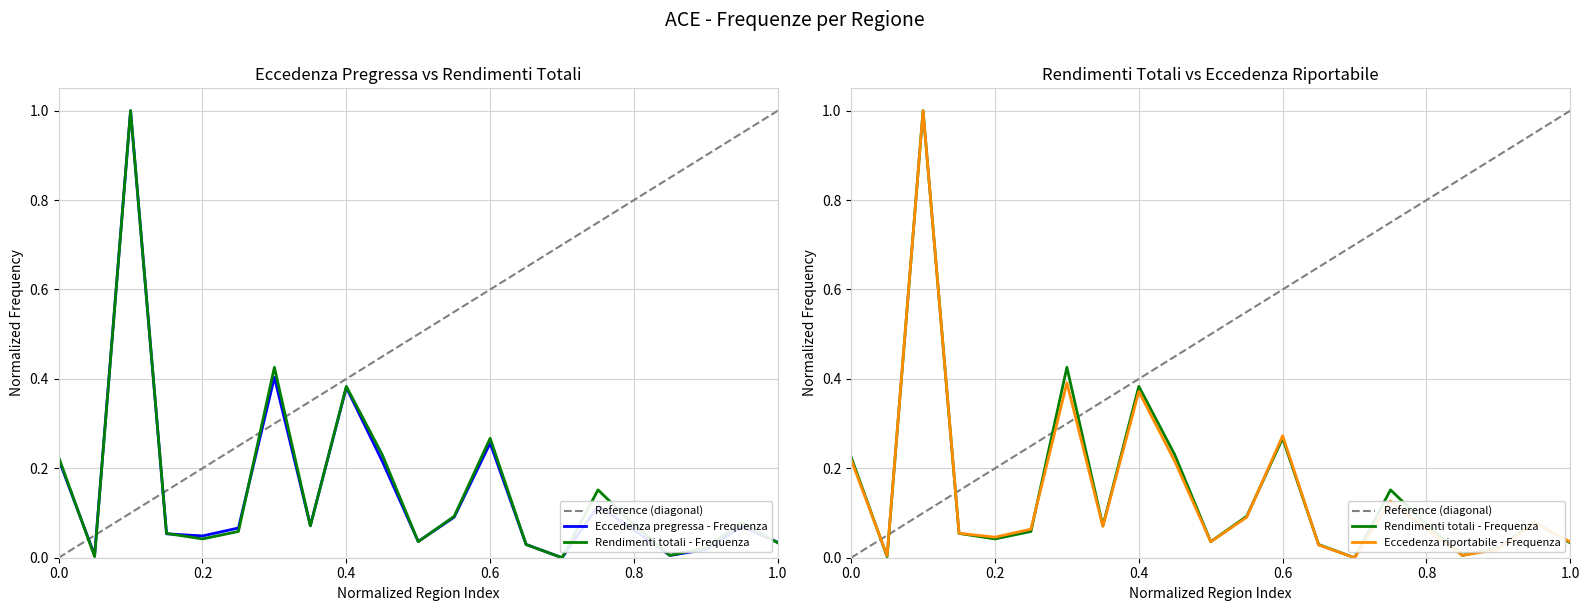

At Veneto, list the series in order from largest to smallest.

Rendimenti totali - Frequenza, Eccedenza pregressa - Frequenza, Eccedenza riportabile - Frequenza